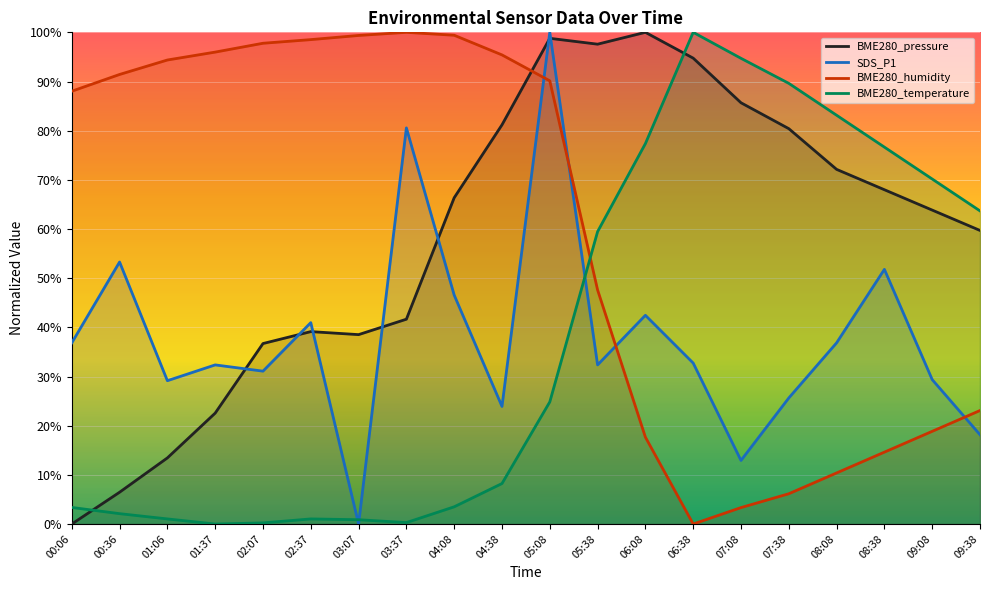

True or false: BME280_pressure has a value of 0.1 at 01:06.

True